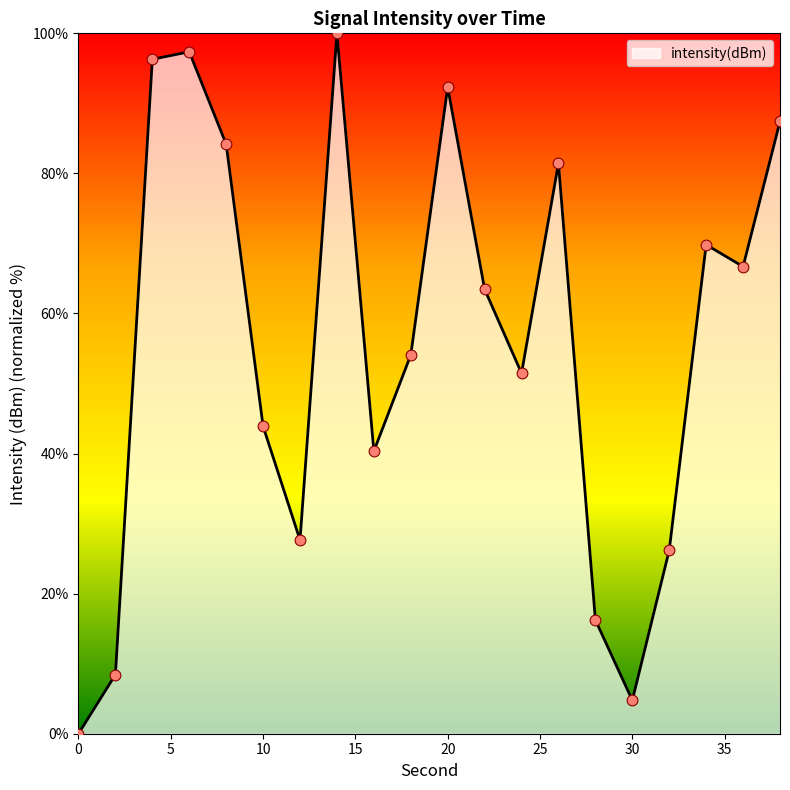

What is the greatest value displayed?

100.0